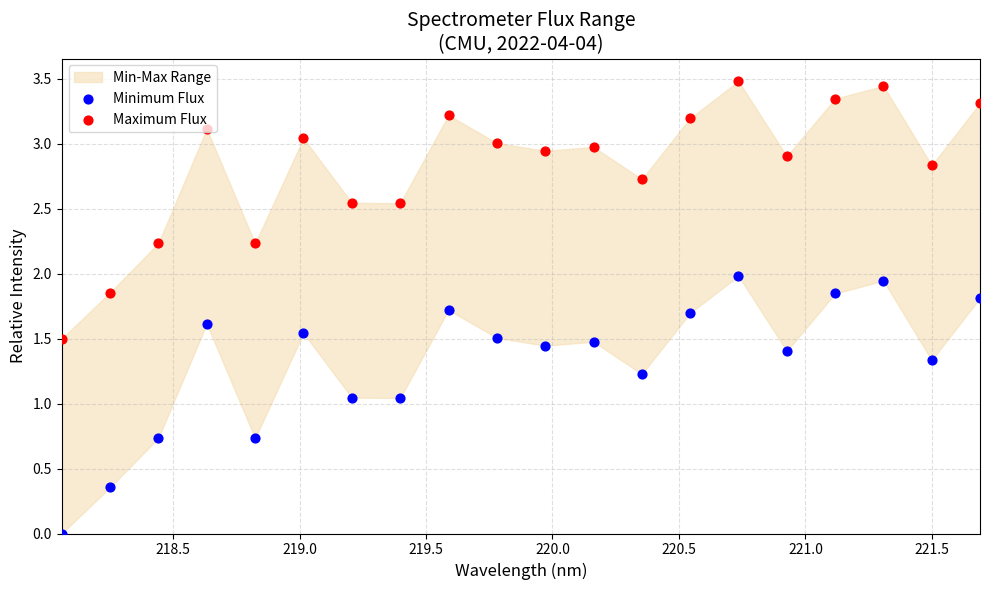

Which series reaches the minimum Y coordinate?

Minimum Flux